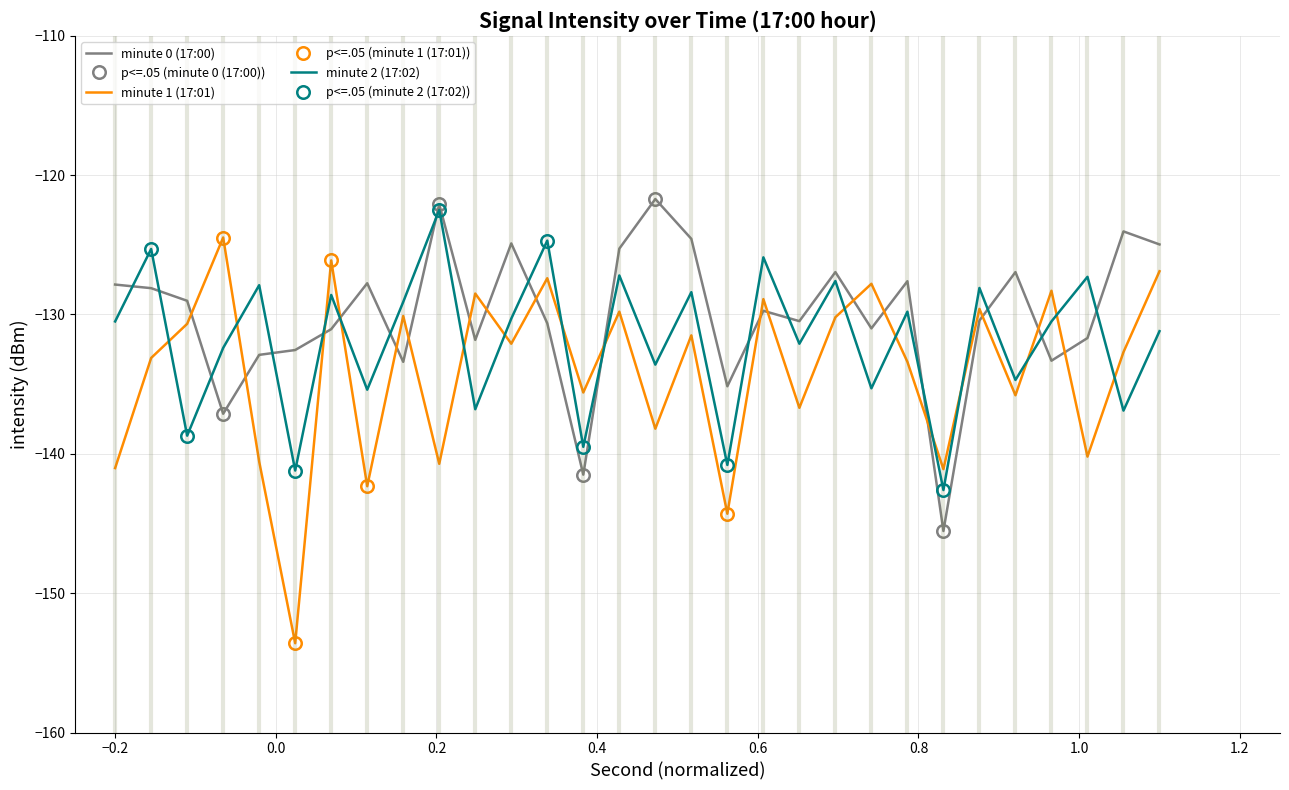

What is the highest value of the minute 2 (17:02) series?

-122.5